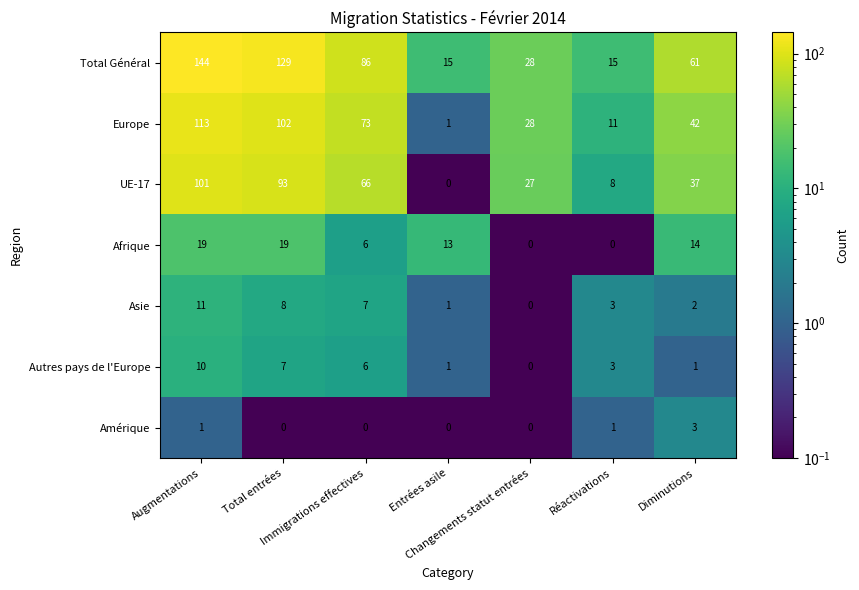

What is the greatest value displayed?

144